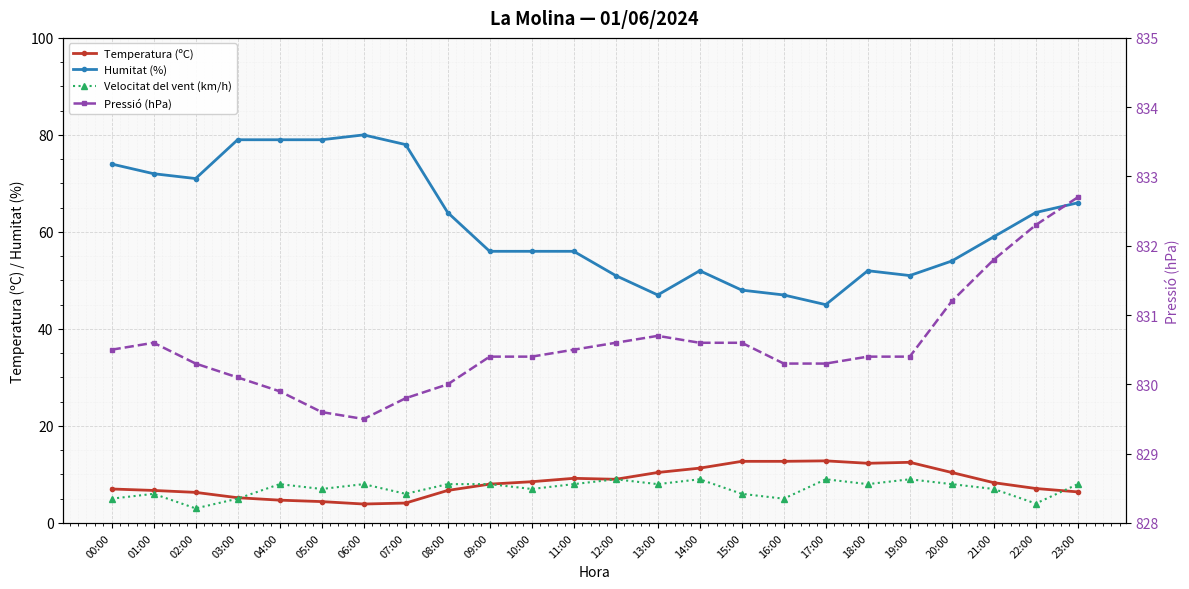

What is the label of the 4th point from the right?

20:00